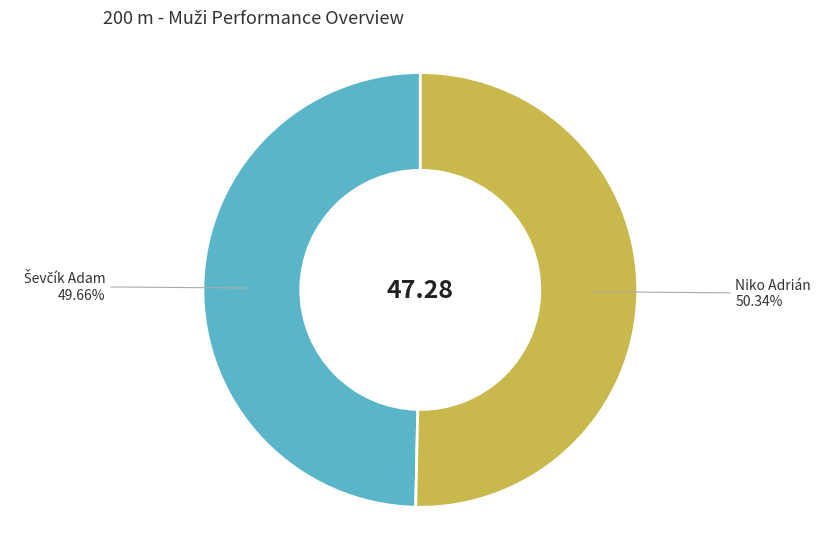

Which category has the biggest portion of the pie?

Niko Adrián